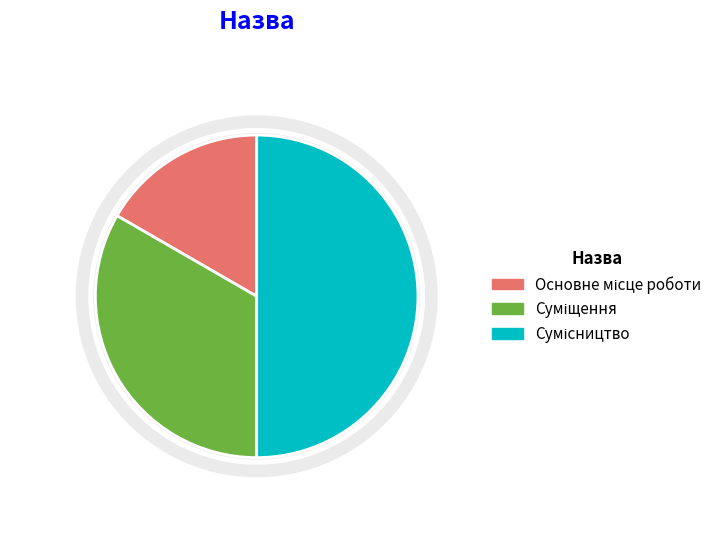

To the nearest percent, what is the average slice percentage?

33%